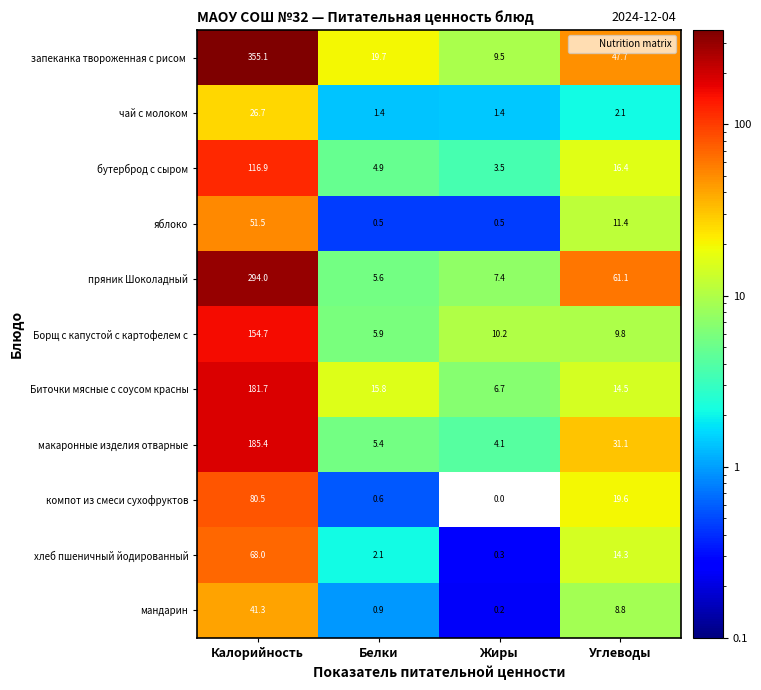

What is the total value across all series at Белки?

62.8